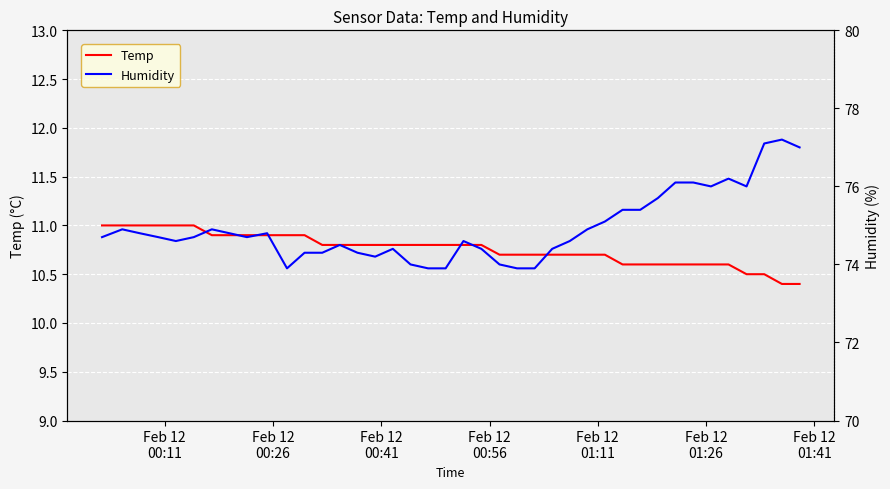

What is the lowest value of the Temp series?

10.4